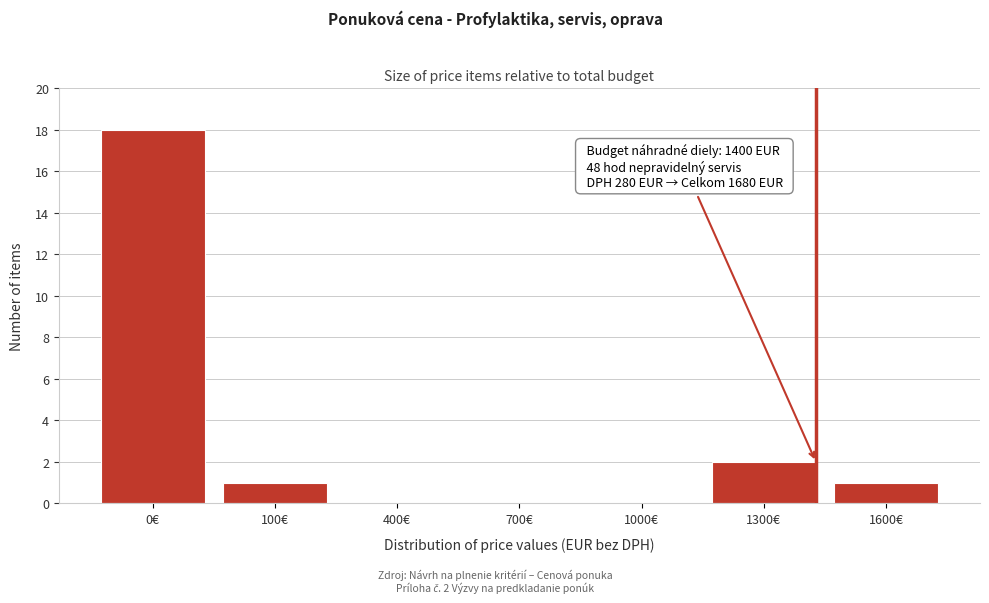

Reading right to left, extract all data points from this chart.

1600€=1	1300€=2	1000€=0	700€=0	400€=0	100€=1	0€=18